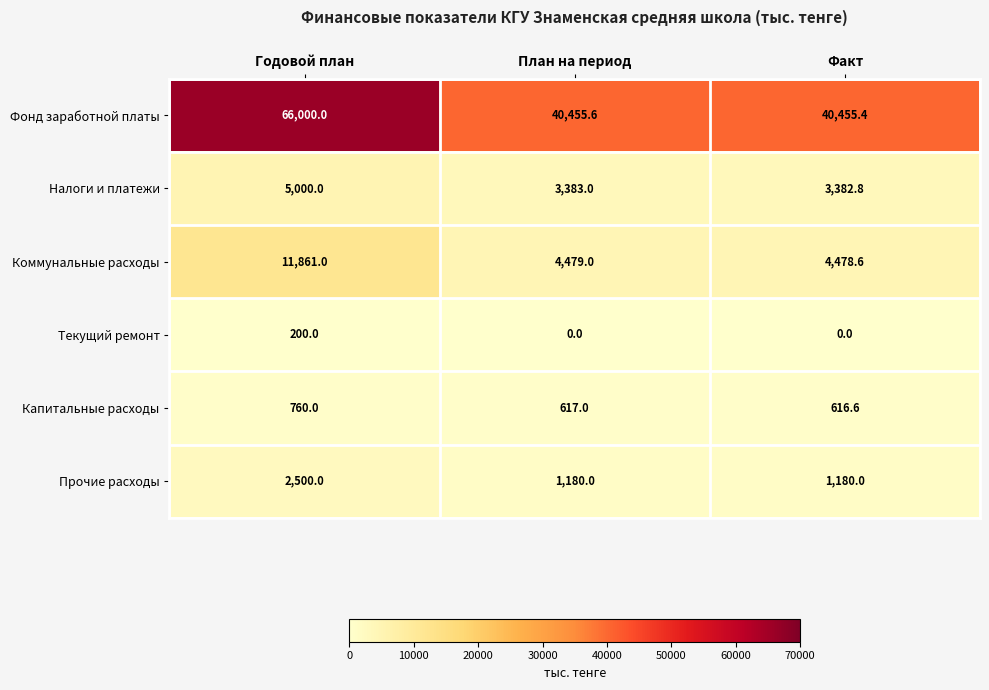

The Капитальные расходы series shows 616.6 at Факт. True or false?

True